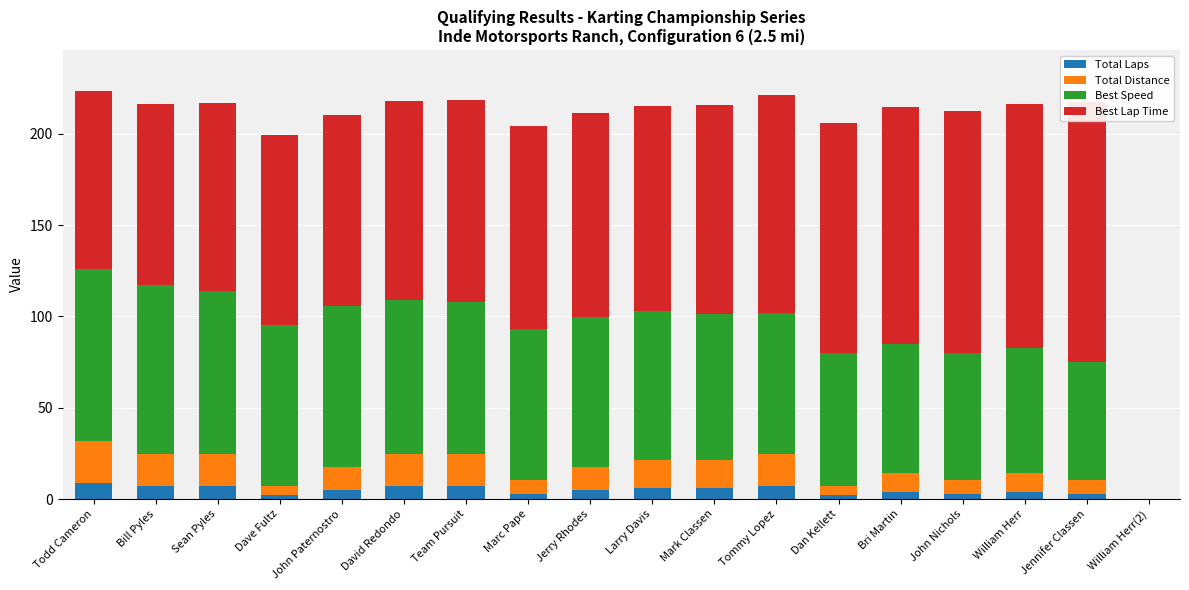

How many series are shown in this chart?

4